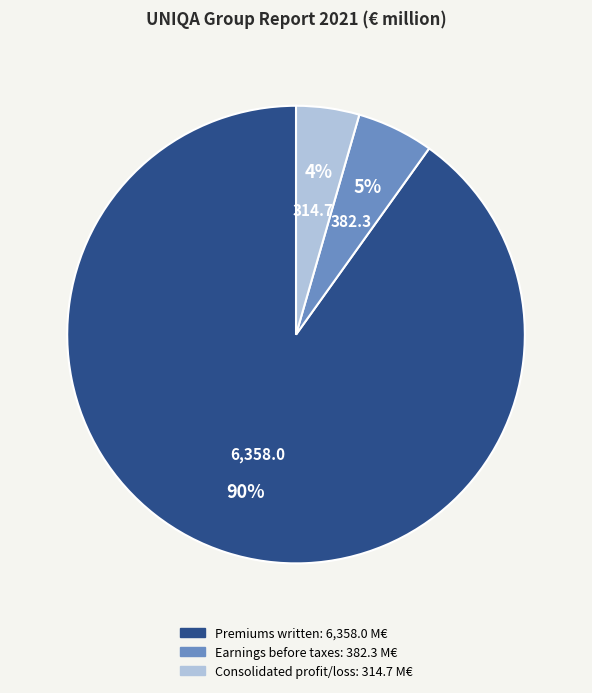

How many segments does this pie chart have?

3